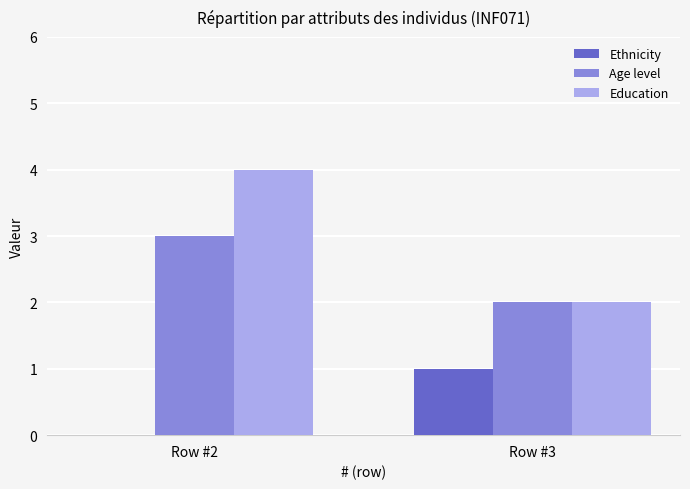

Reading right to left, list all the values displayed in this chart.

Ethnicity: 1	0
Age level: 2	3
Education: 2	4